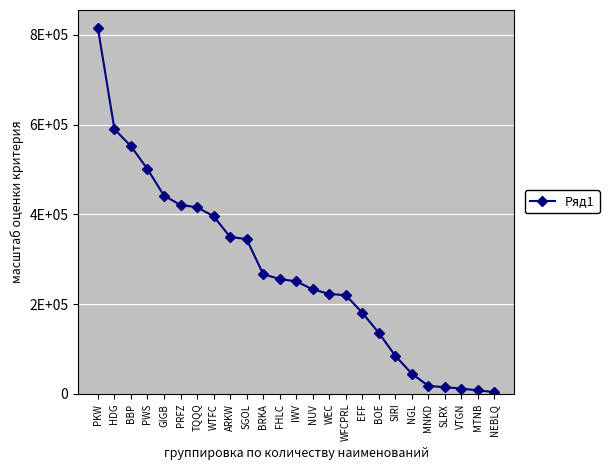

Between NGL and SLRX, which is larger?

NGL